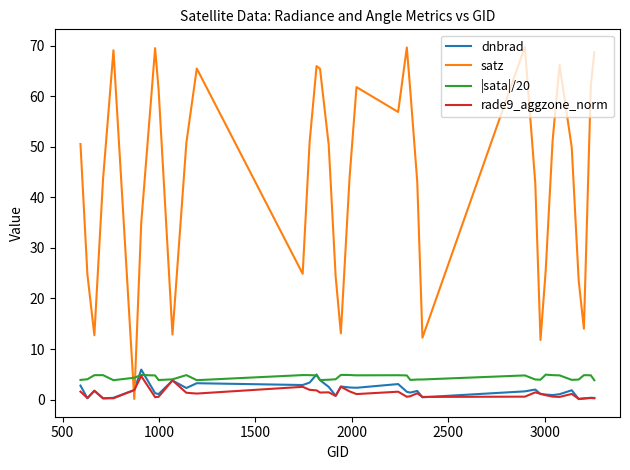

Which series ends up on top after the final intersection of dnbrad and satz?

satz